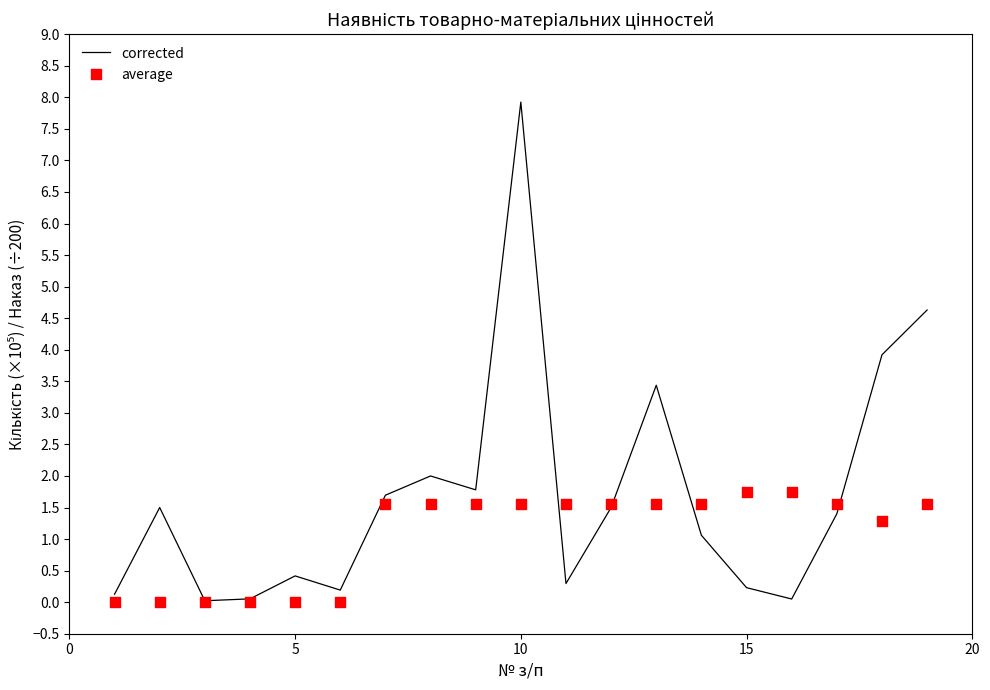

Which series has the largest total across all categories?

corrected